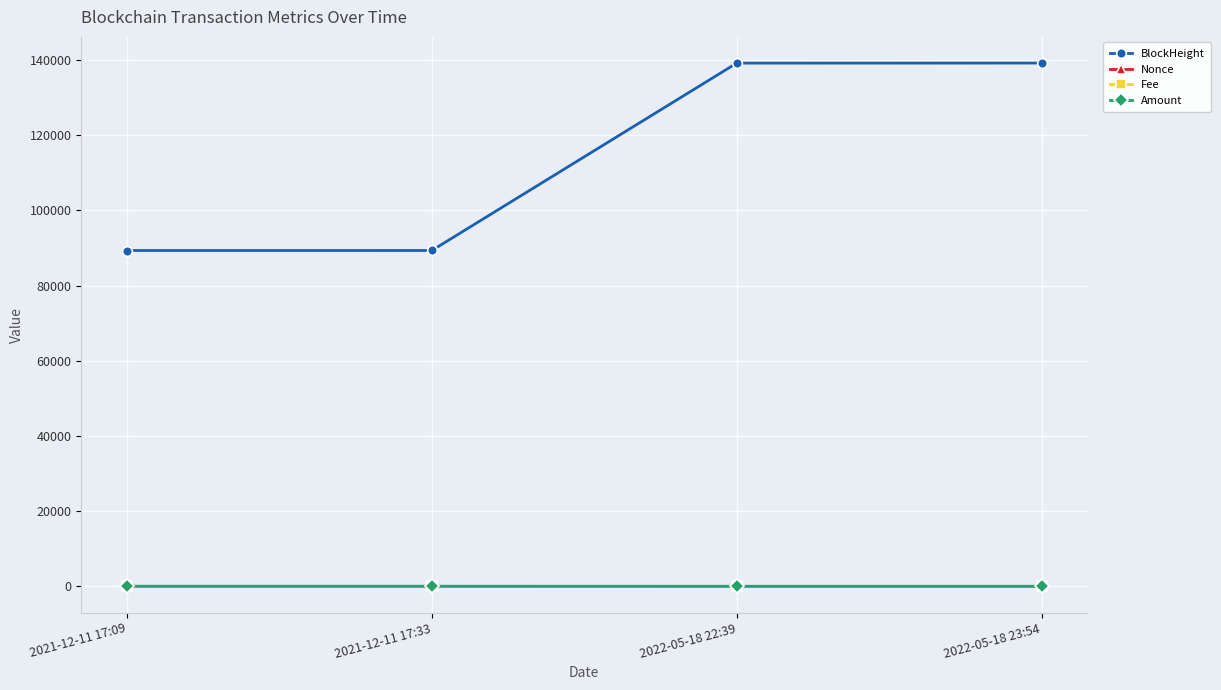

What is the spread (max minus min) of values at 2022-05-18 23:54?

139167.0